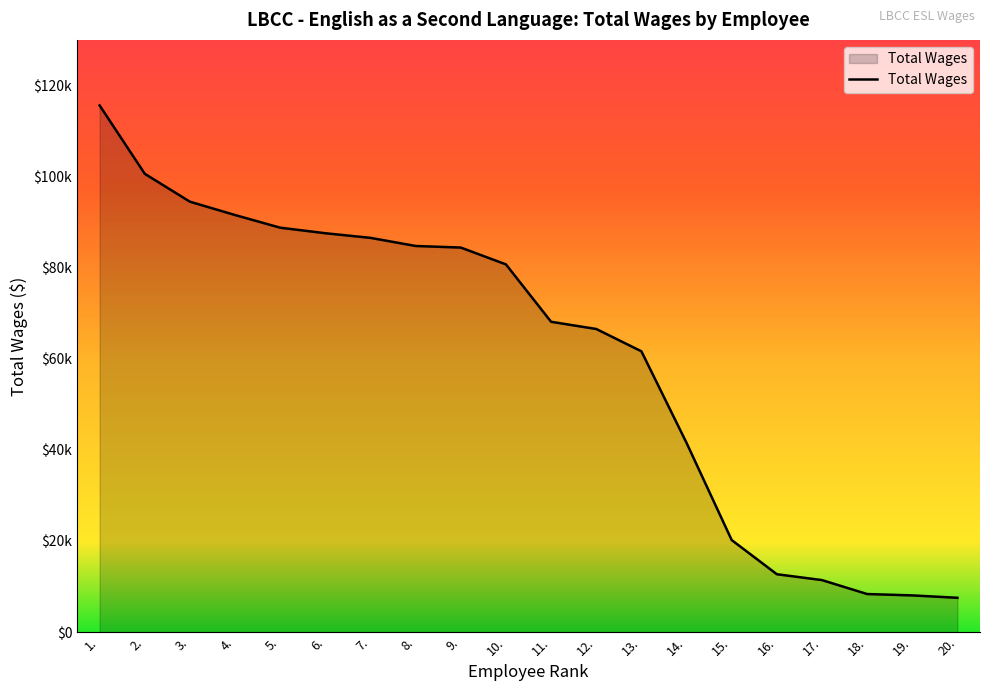

What is the difference between the maximum and minimum values?

108081